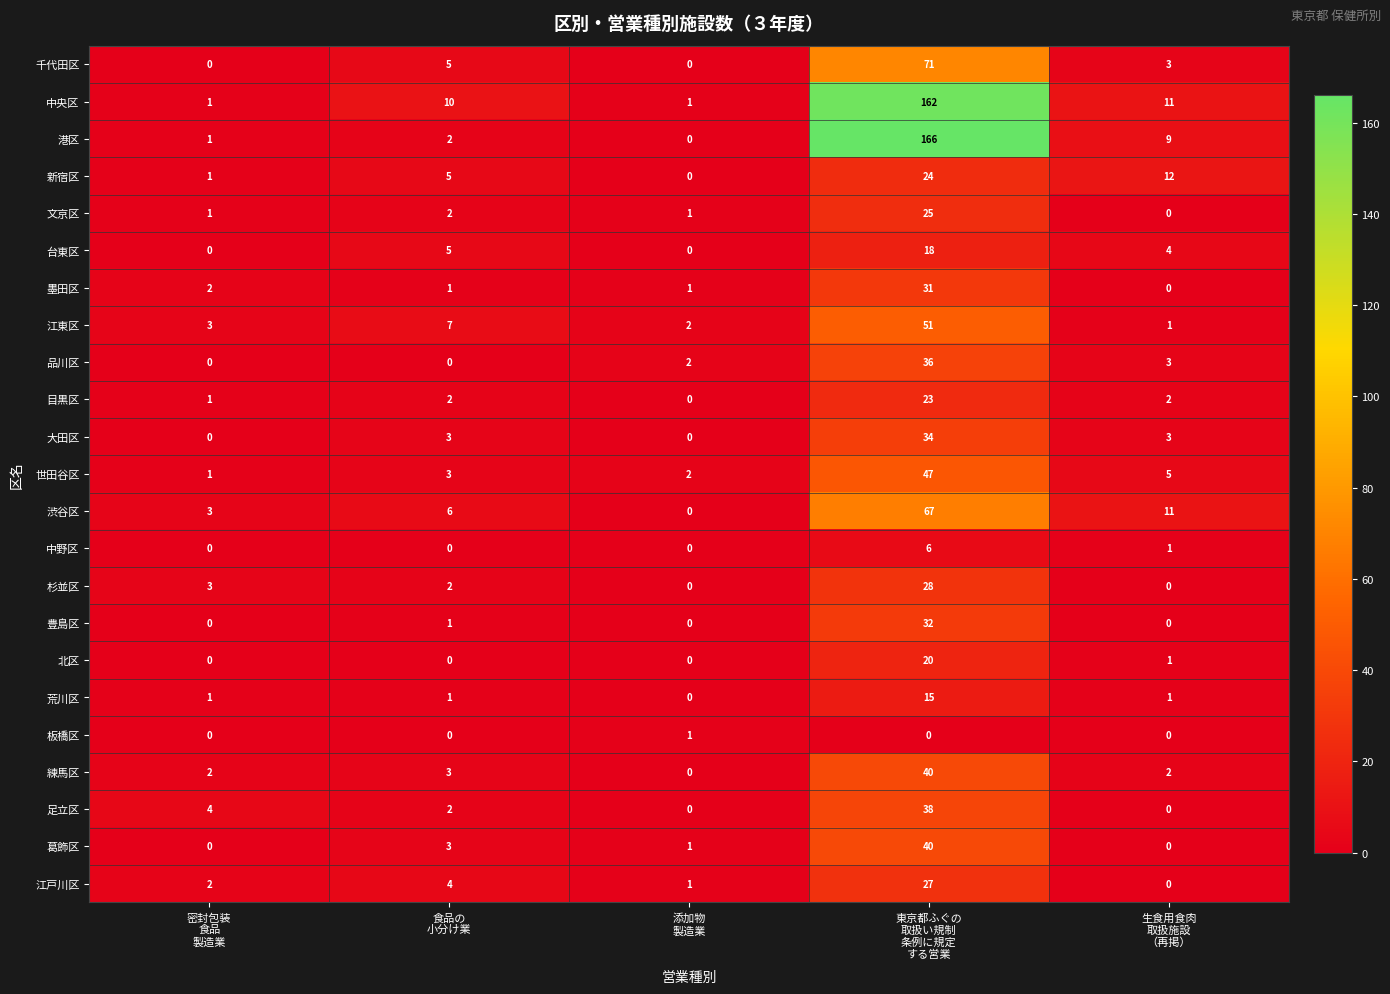

What is the total value across all series at 添加物
製造業?

12